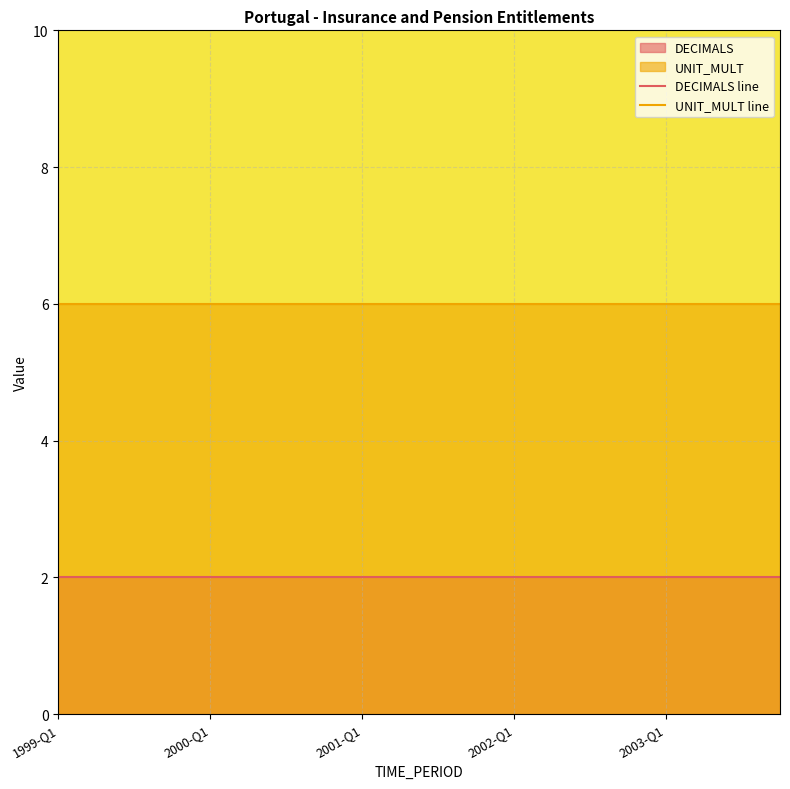

What is the highest value of the UNIT_MULT line series?

6